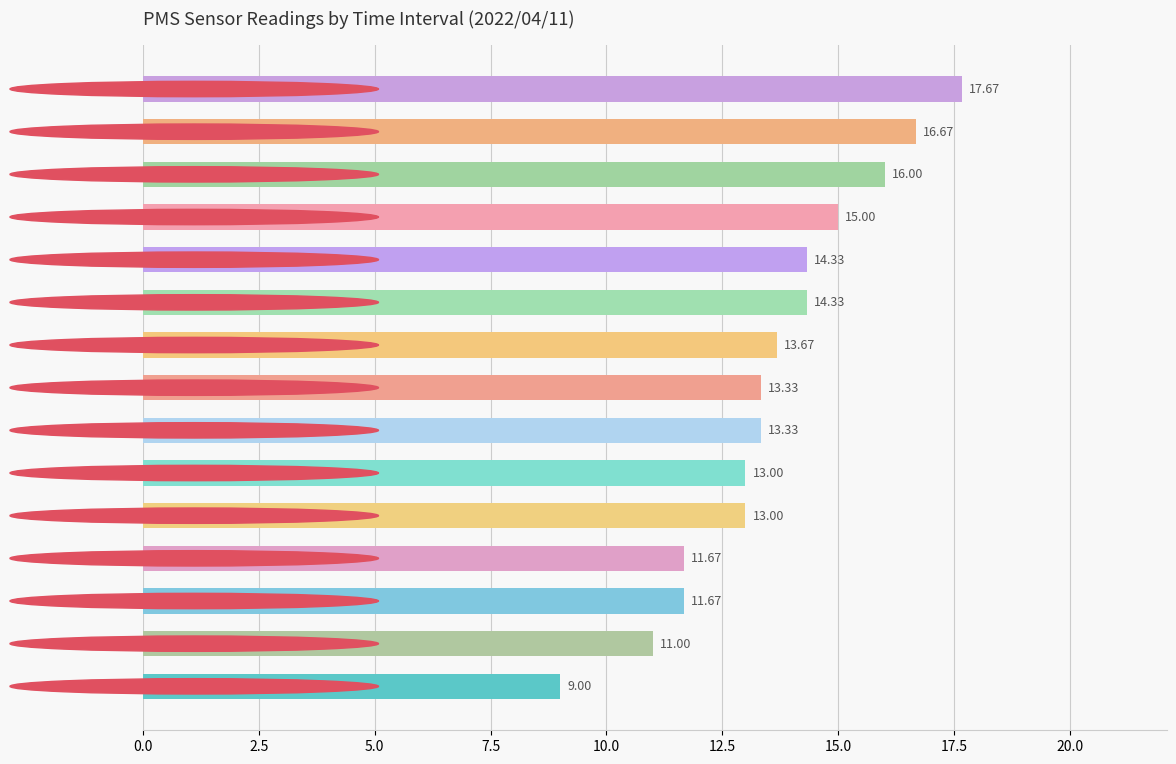

What is the difference between the maximum and minimum values?

8.7